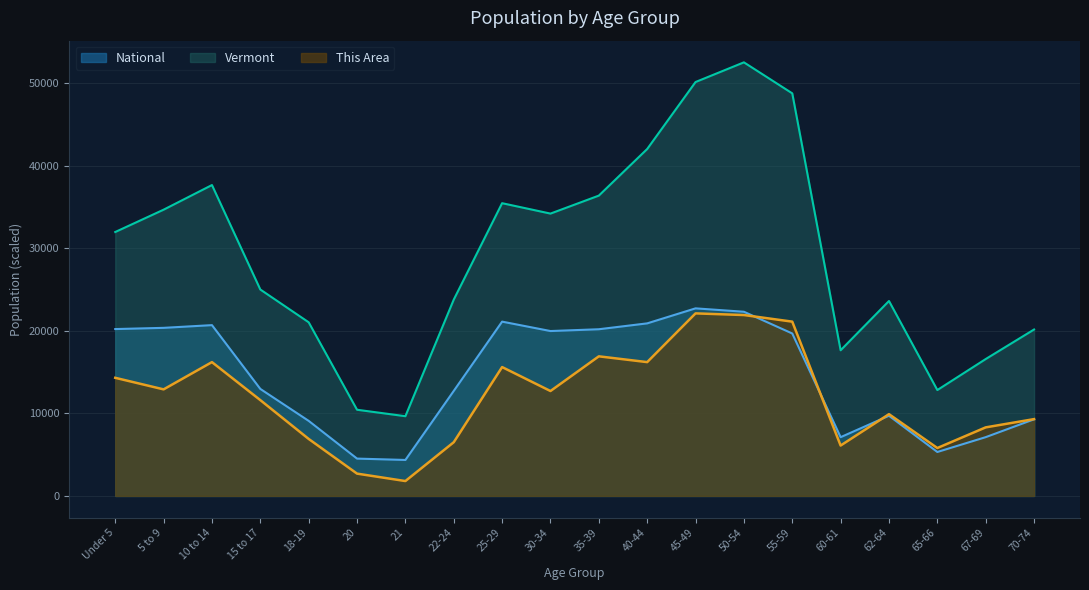

What is the label of the 8th point from the right?

45-49